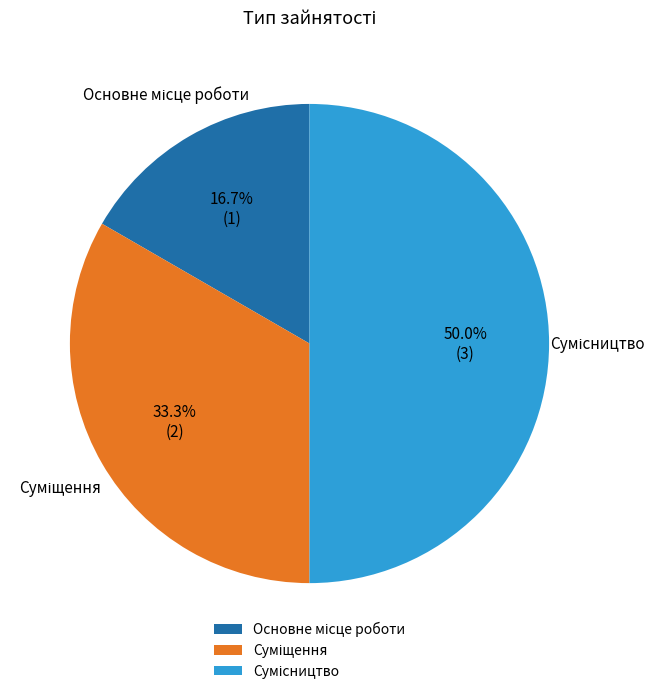

Approximately how many times larger is the value at Суміщення compared to Основне місце роботи?

2.0